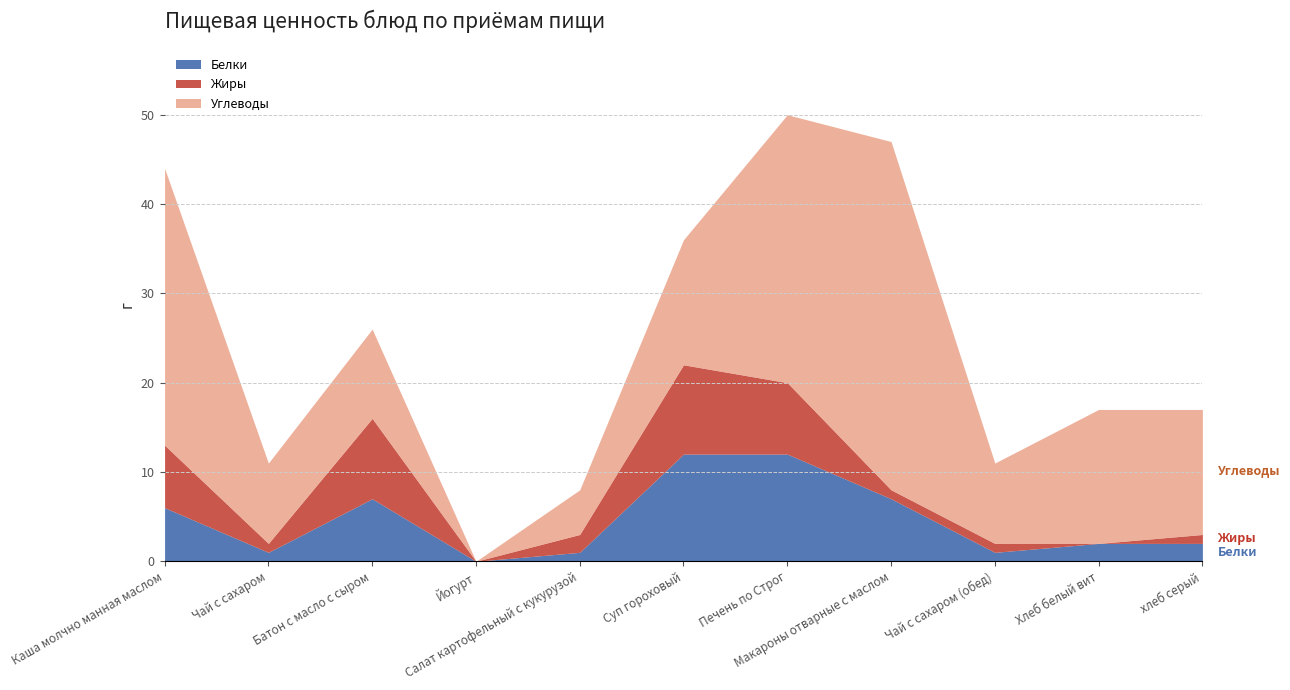

What is the approximate value of Белки at Суп гороховый, to the nearest 5?

10